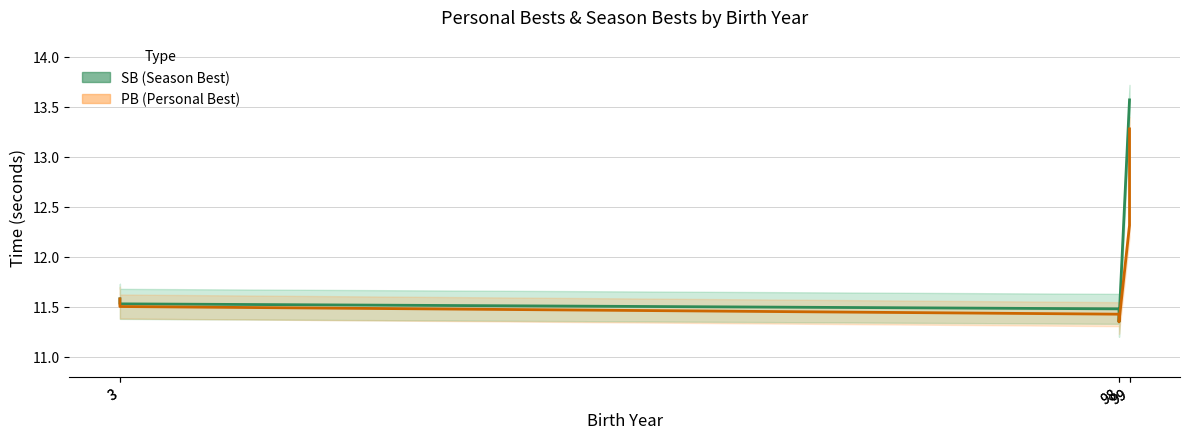

Does the chart have visible grid lines?

Yes